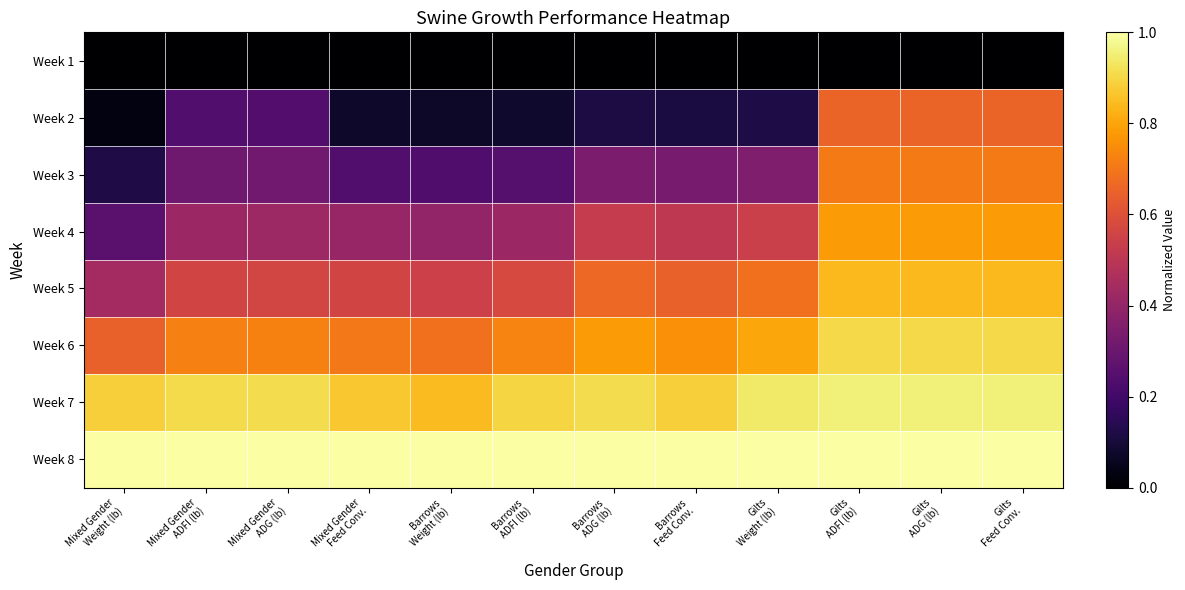

What is the total value across all series at Barrows
ADFI (lb)?

4.0